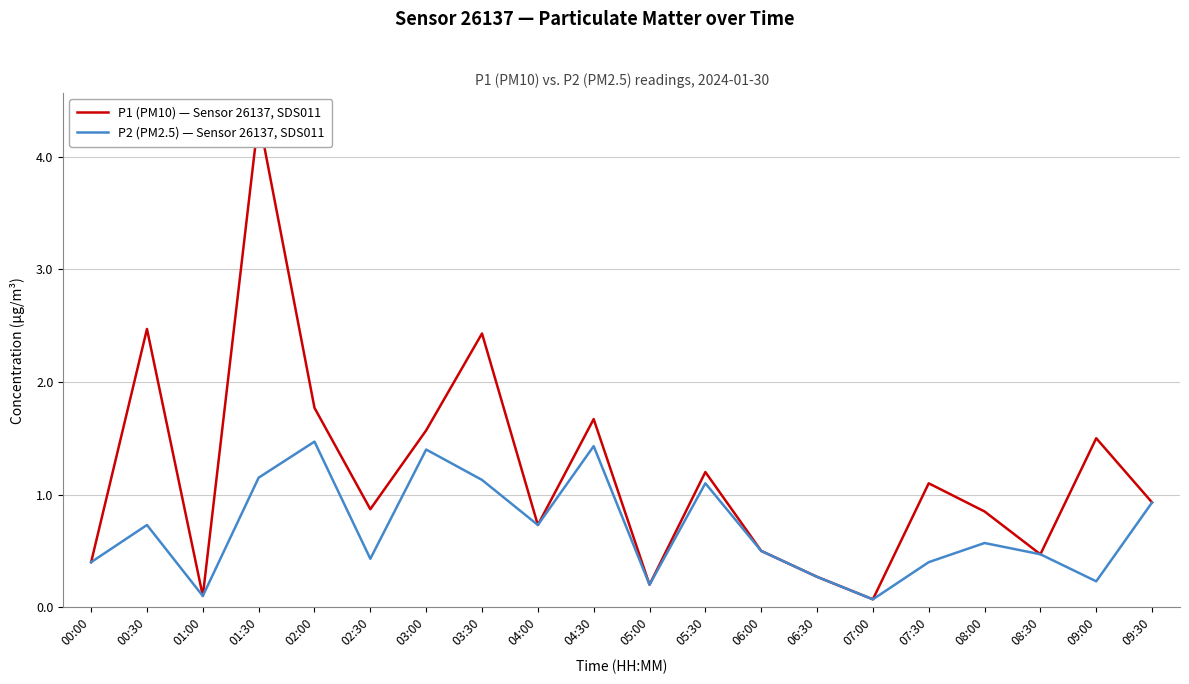

Rank the series by their average value, from highest to lowest.

P1 (PM10) — Sensor 26137, SDS011, P2 (PM2.5) — Sensor 26137, SDS011